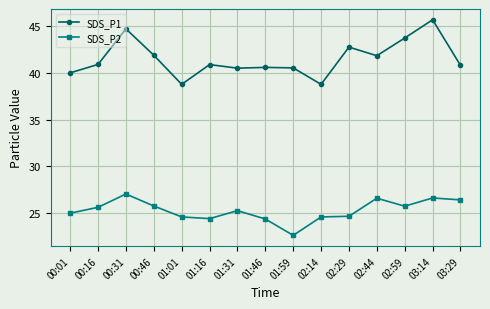

What is the average value of the SDS_P1 series?

41.5